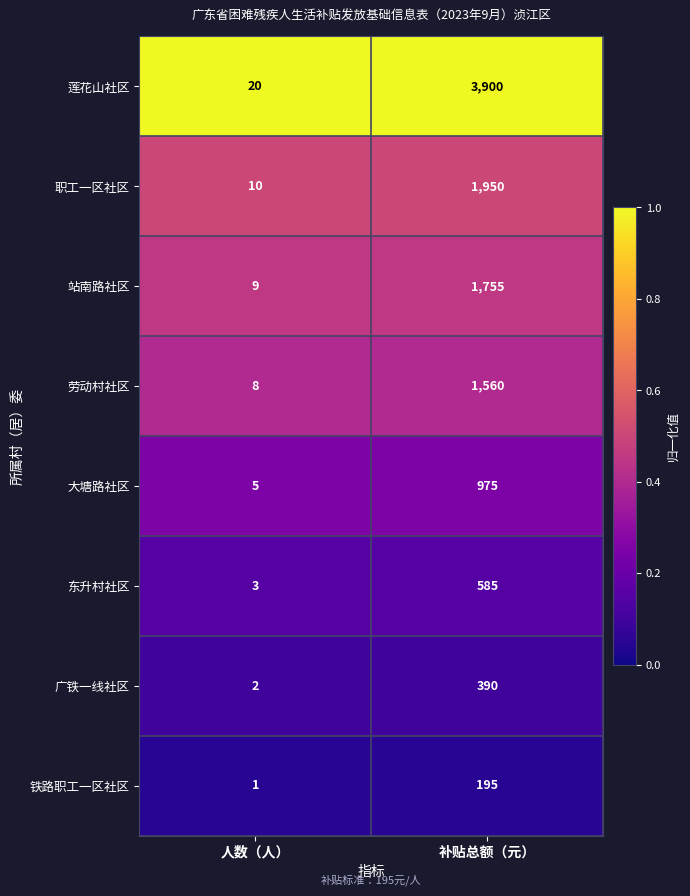

List the series in order of their peak value, lowest first.

铁路职工一区社区, 广铁一线社区, 东升村社区, 大塘路社区, 劳动村社区, 站南路社区, 职工一区社区, 莲花山社区